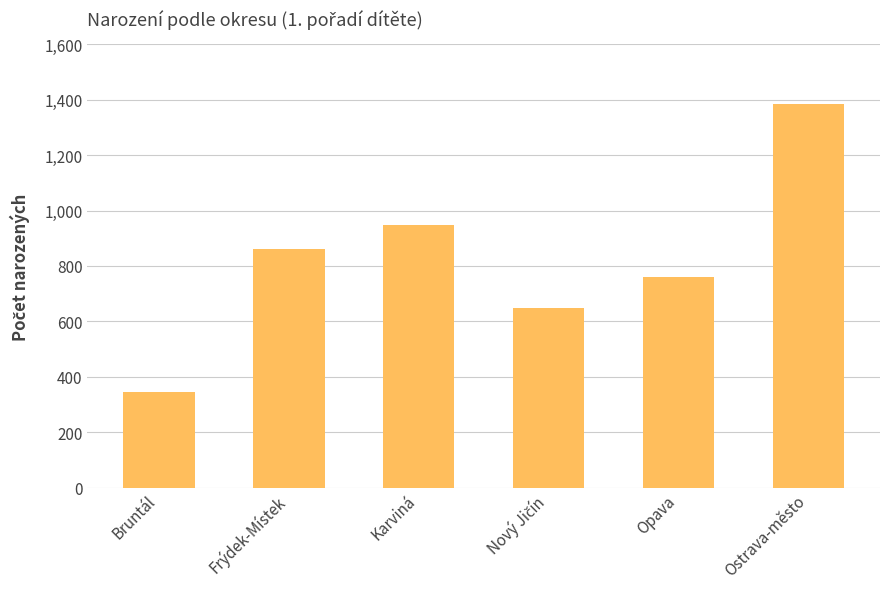

What is the smallest value displayed?

344